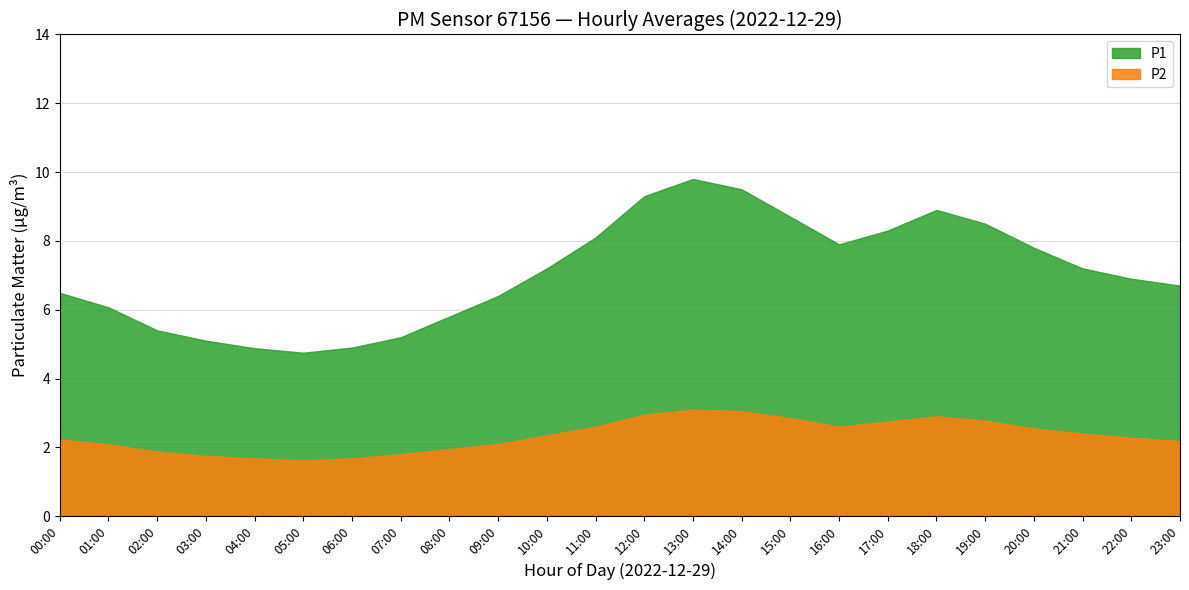

What is the sum of the P2 values at 17:00 and 05:00?

4.4